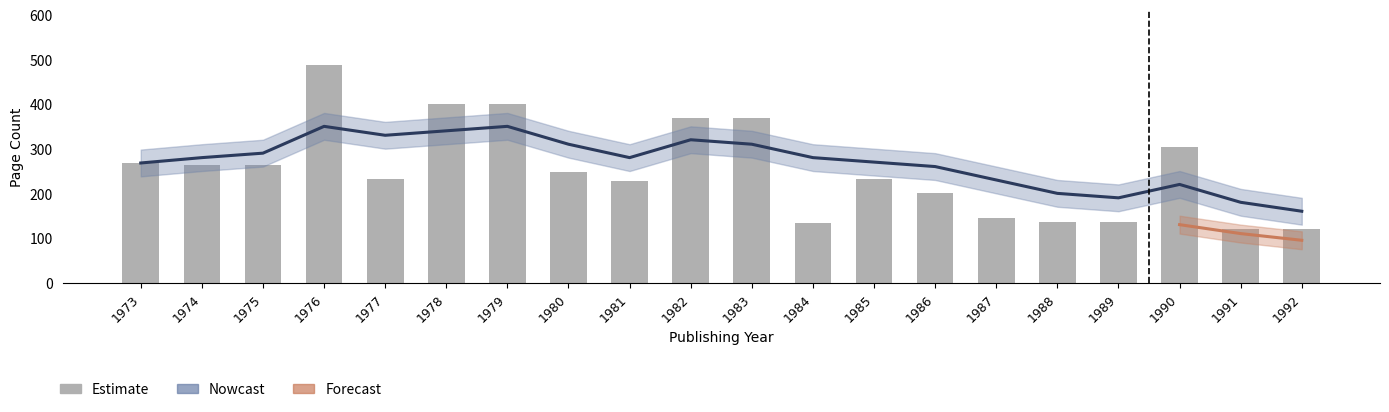

At which category is the sum across all series the highest?

1976